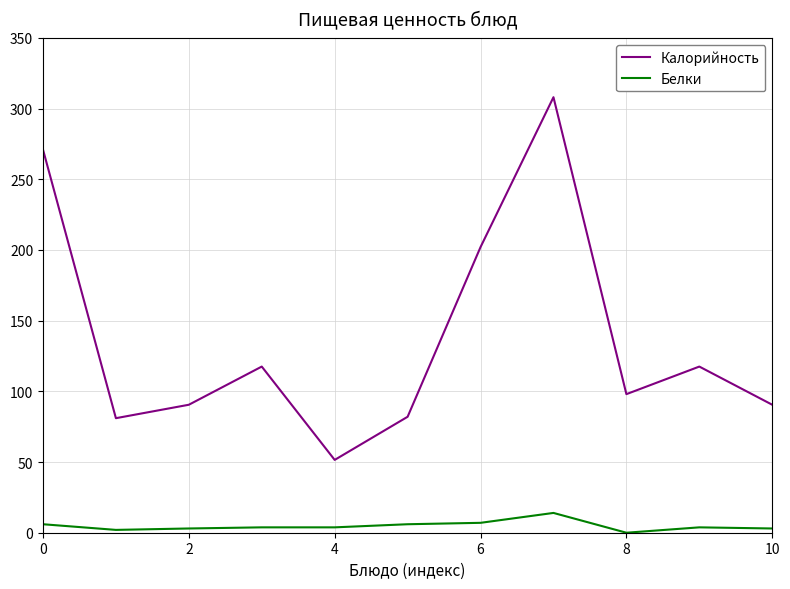

Which series has the widest spread of values?

Калорийность